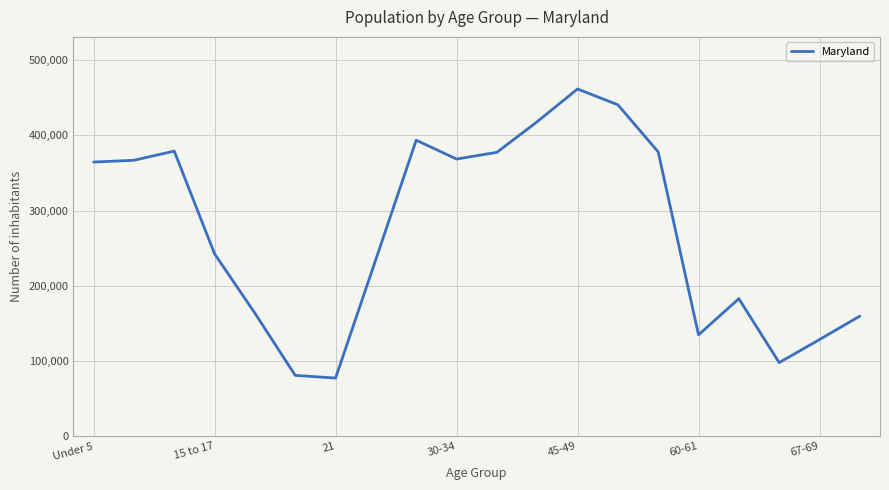

What is the difference between the maximum and minimum values?

384120